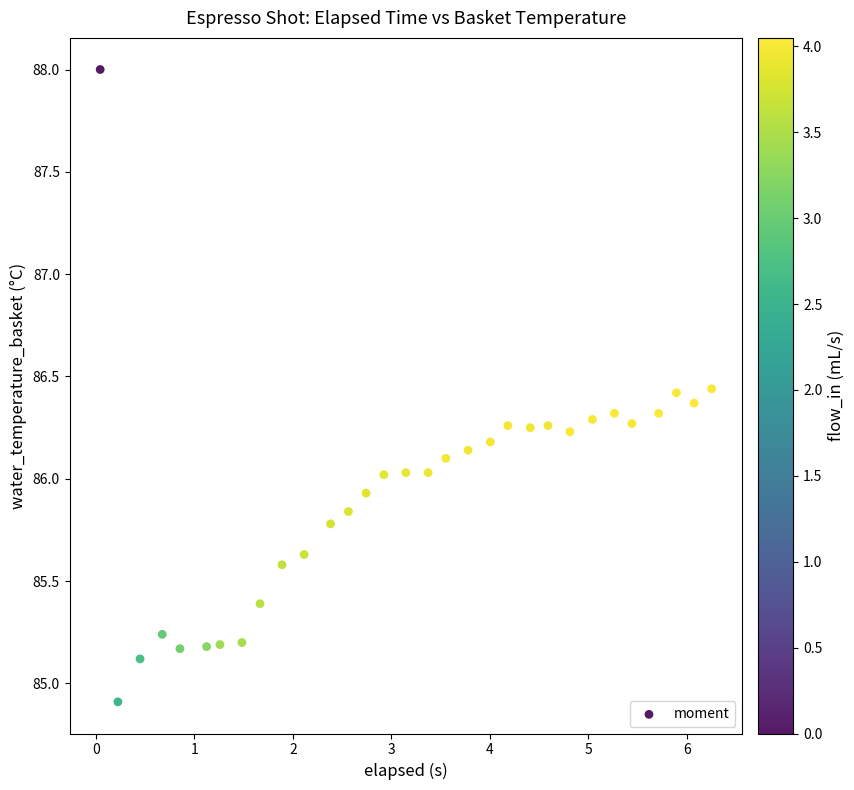

What is the range of Y values (max minus min)?

3.1